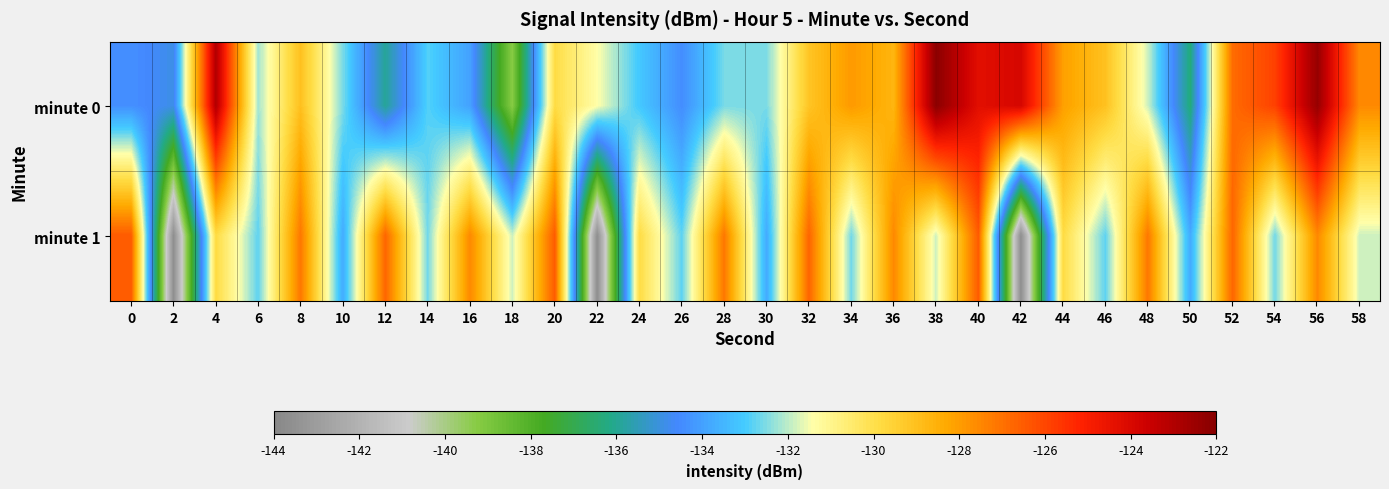

What is the total value across all series at 14?

-265.5